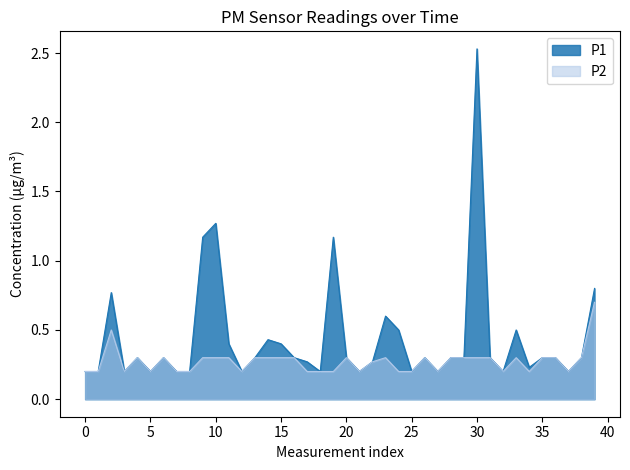

What is the difference between the maximum and minimum values in the P2 series?

0.5